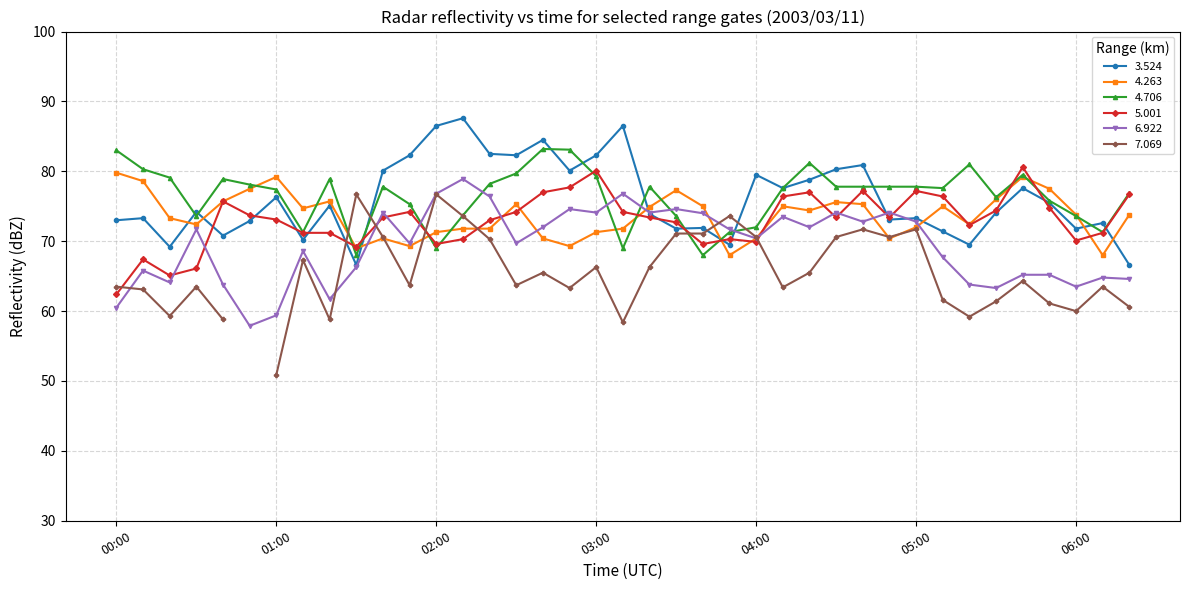

In 6.922, how many points are lower than both neighbors (excluding endpoints)?

12